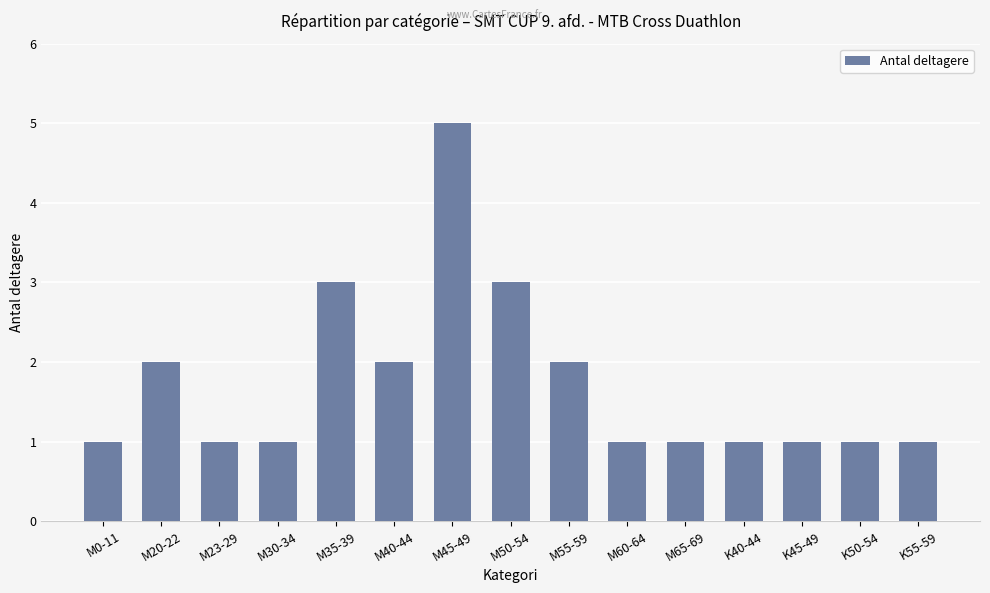

What is the change in value from M40-44 to M45-49?

+3